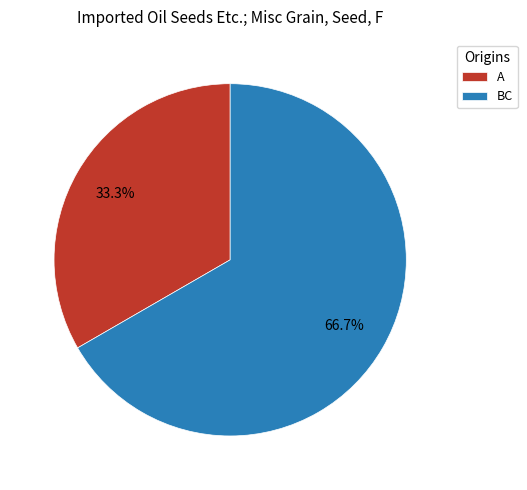

Does any single category account for the majority?

Yes